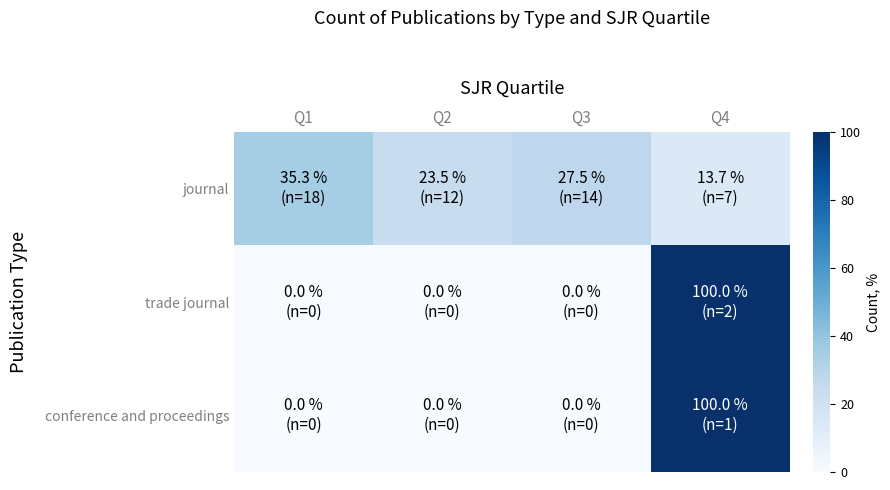

What is the spread (max minus min) of values at Q1?

35.3